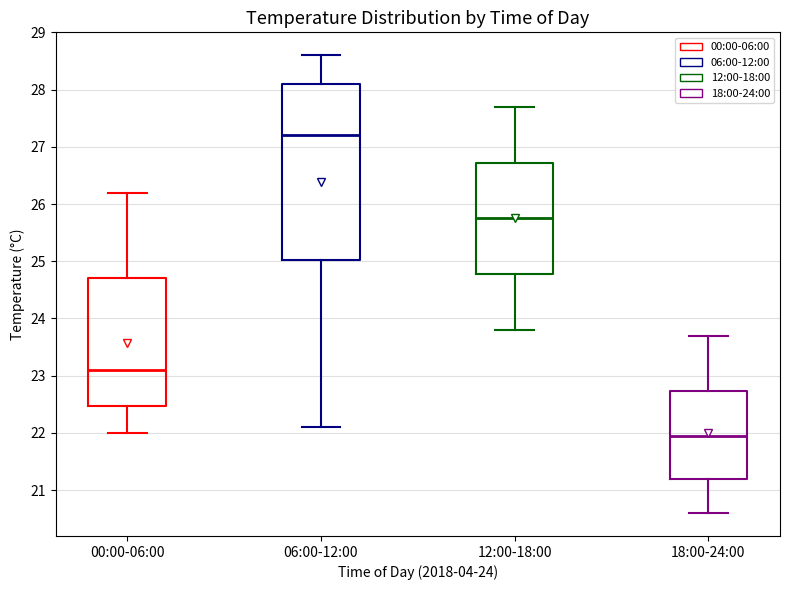

Where does the upper whisker of the box for 12:00-18:00 end on the y-axis? The values are not printed on the chart, so give them approximately, as read against the axis.

27.7